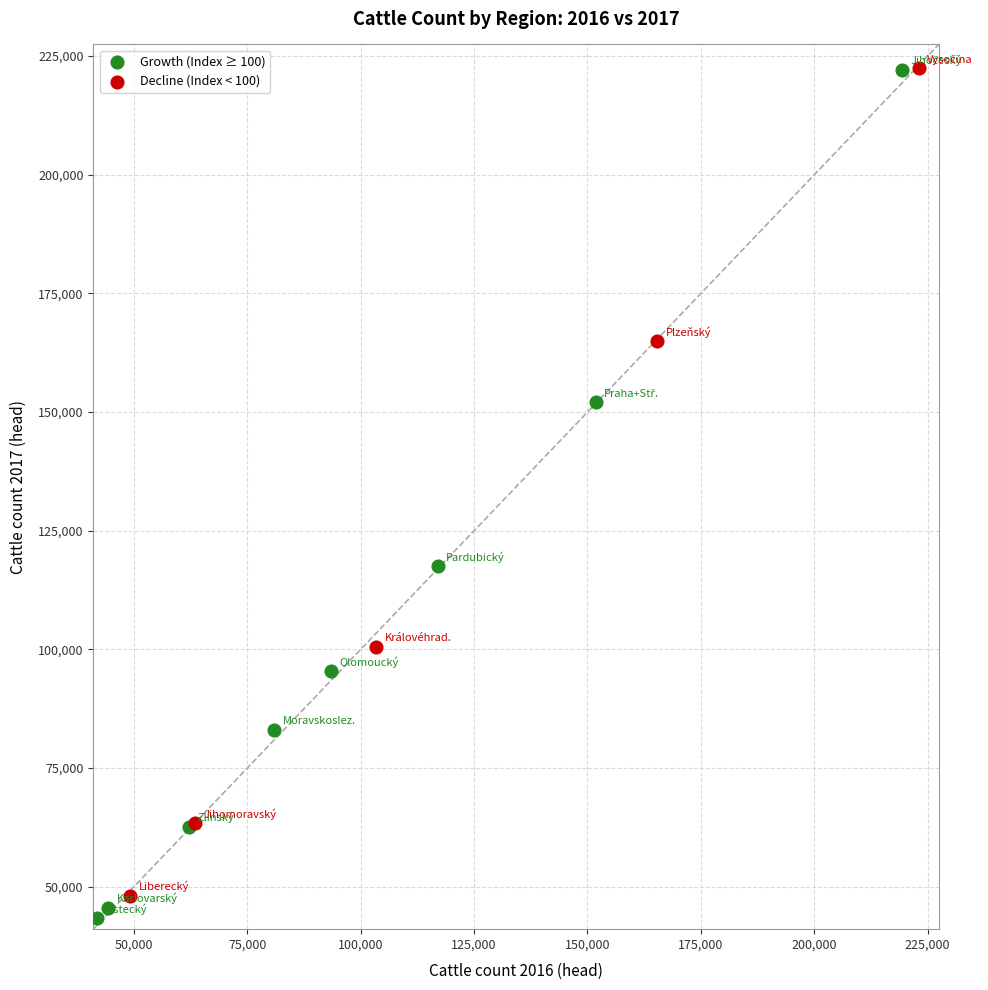

What are all the series names shown in the legend?

Growth (Index ≥ 100), Decline (Index < 100)